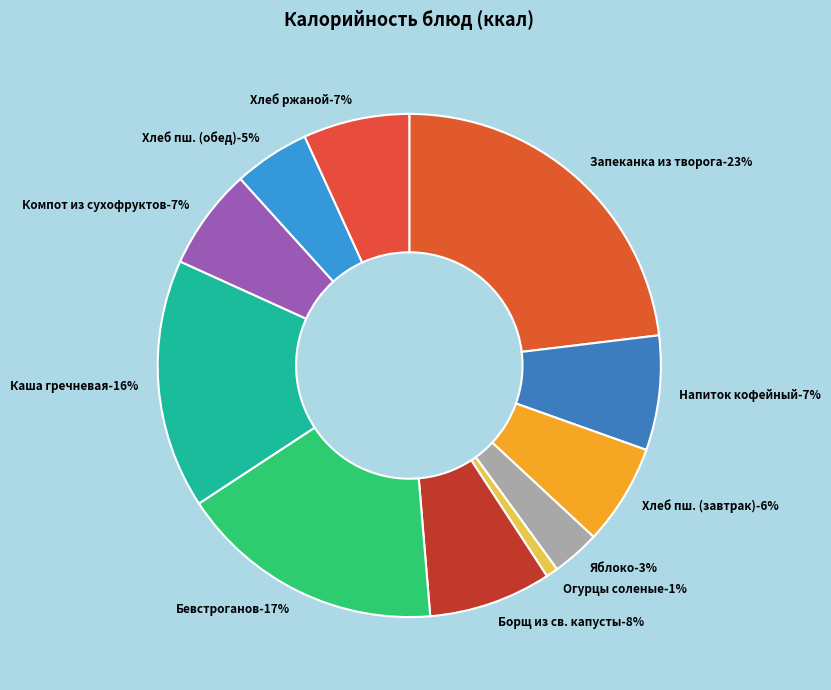

To the nearest percent, what is the average slice percentage?

9%